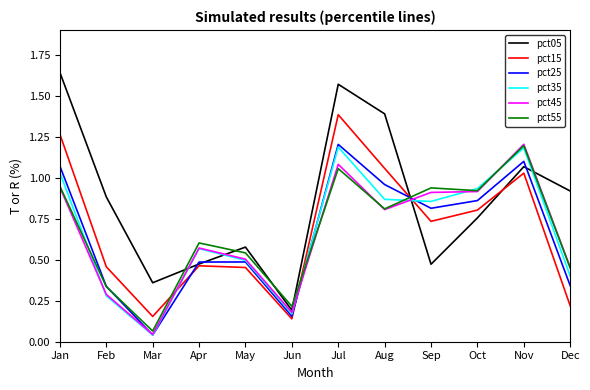

True or false: pct35 has a value of 1.7 at Jan.

False